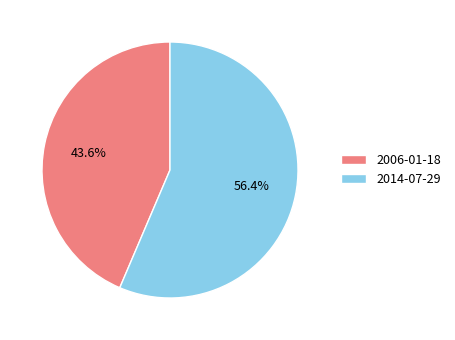

To the nearest percent, what is the average slice percentage?

50%